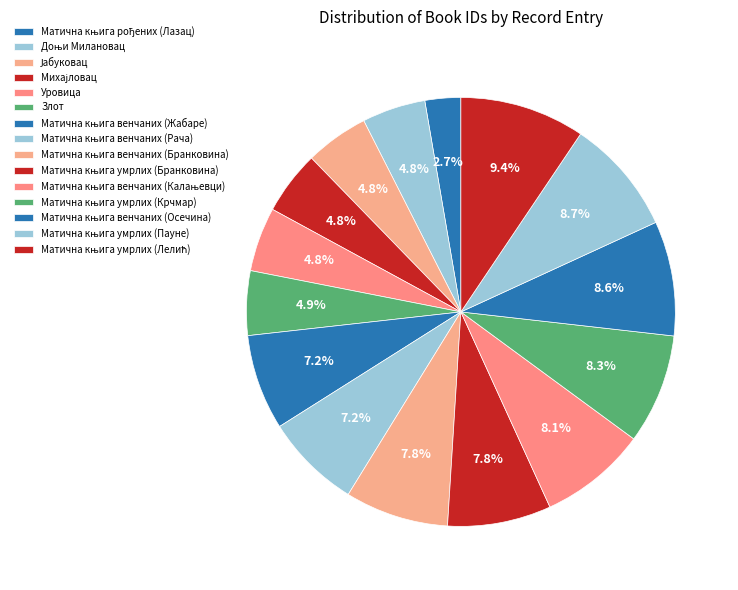

How many segments does this pie chart have?

15